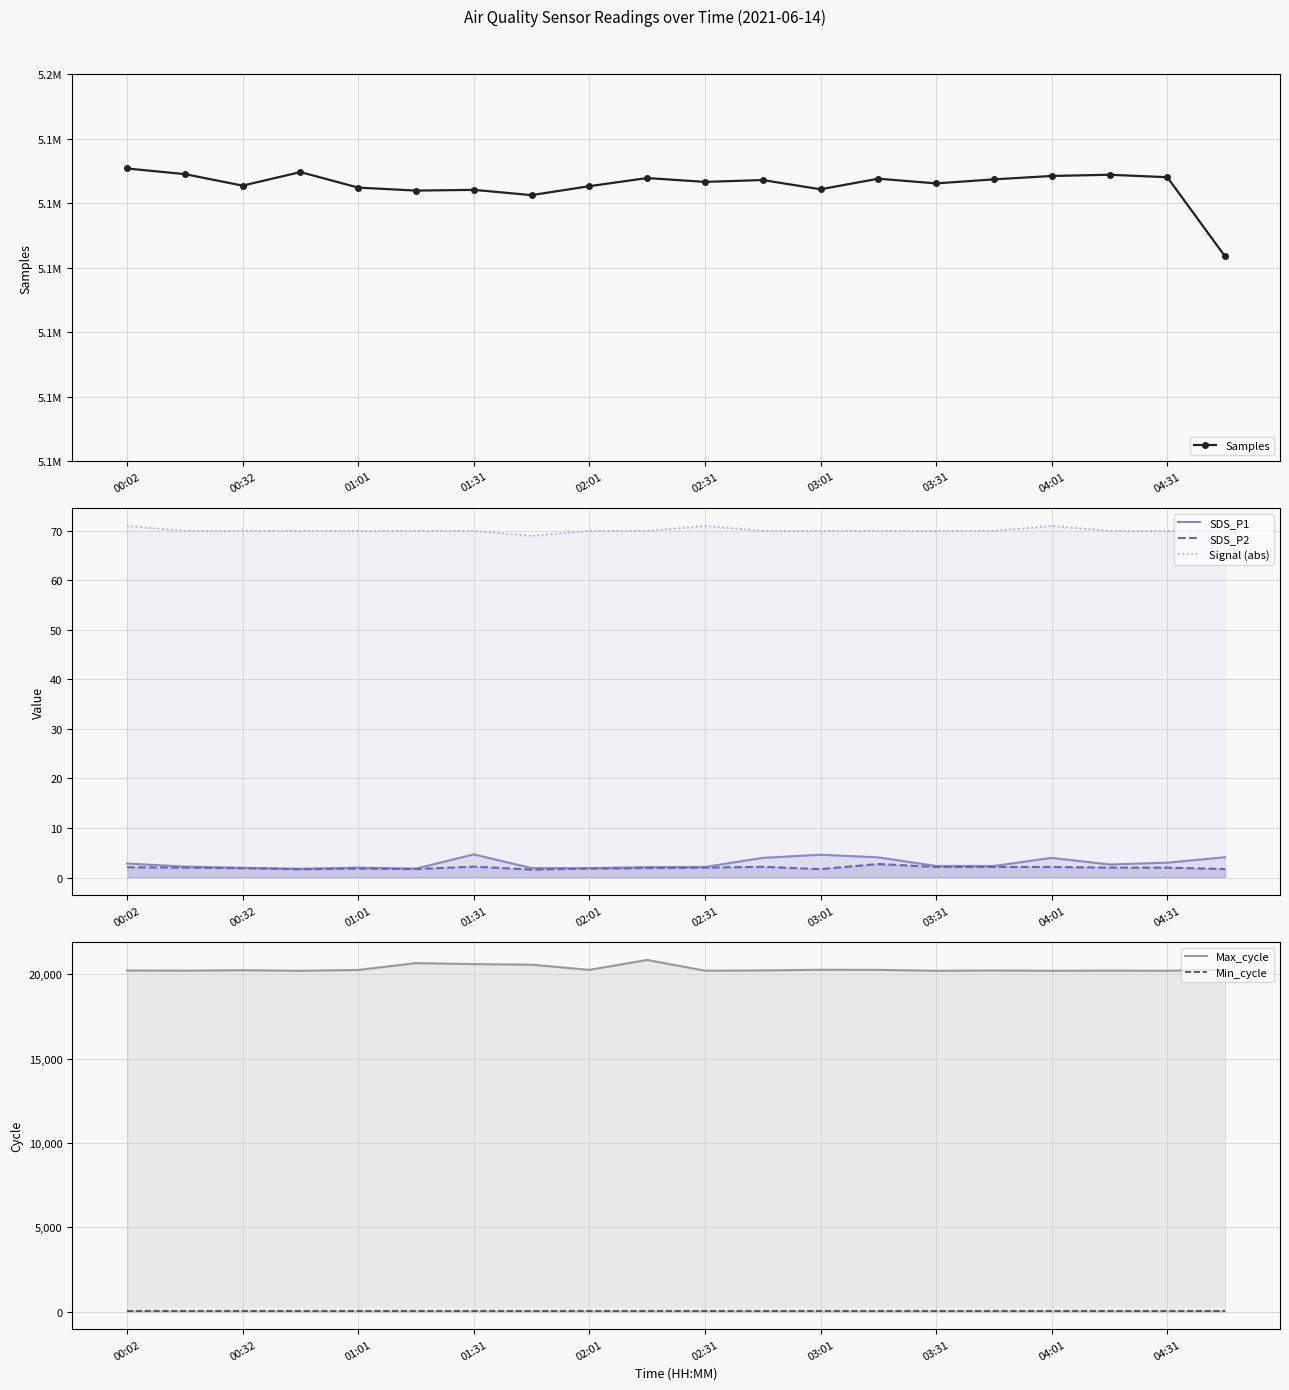

At how many categories does at least one series exceed 4768823?

20